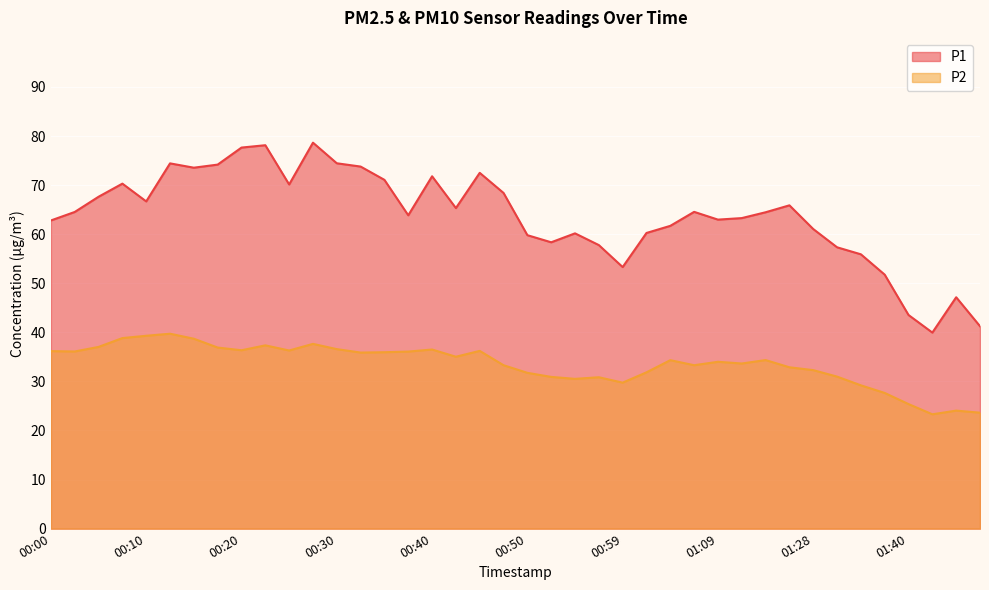

At which category does the chart reach its minimum across all series?

01:43